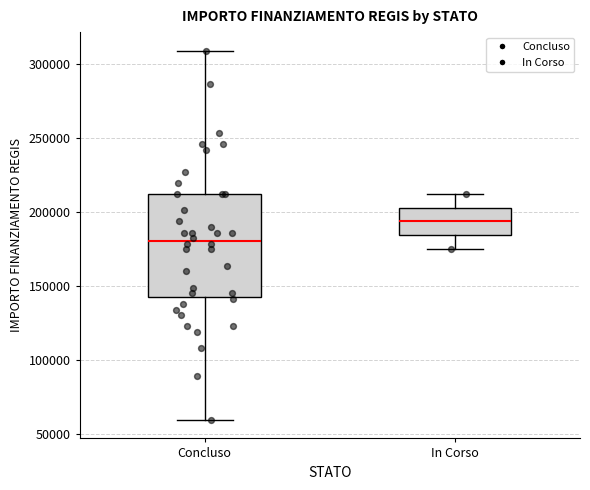

Where does the lower whisker of the box for In Corso end on the y-axis? The values are not printed on the chart, so give them approximately, as read against the axis.

175000